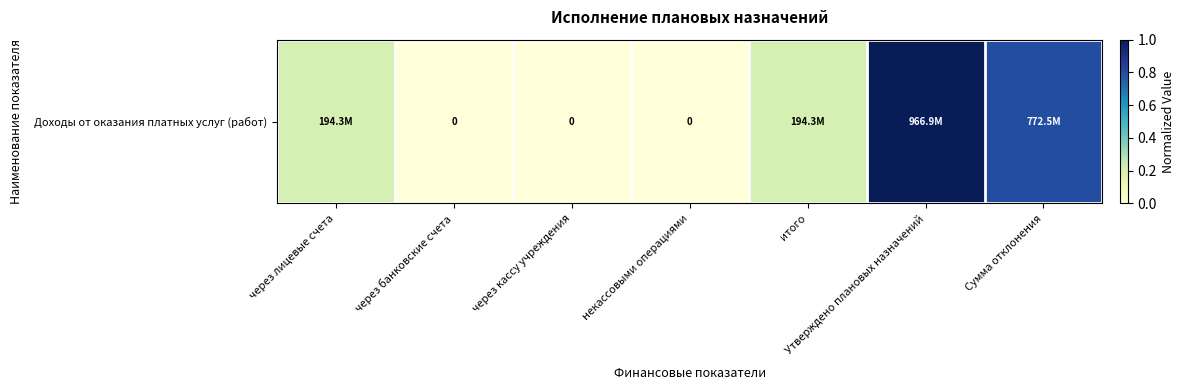

Where is the data nearest to the value 0?

через банковские счета